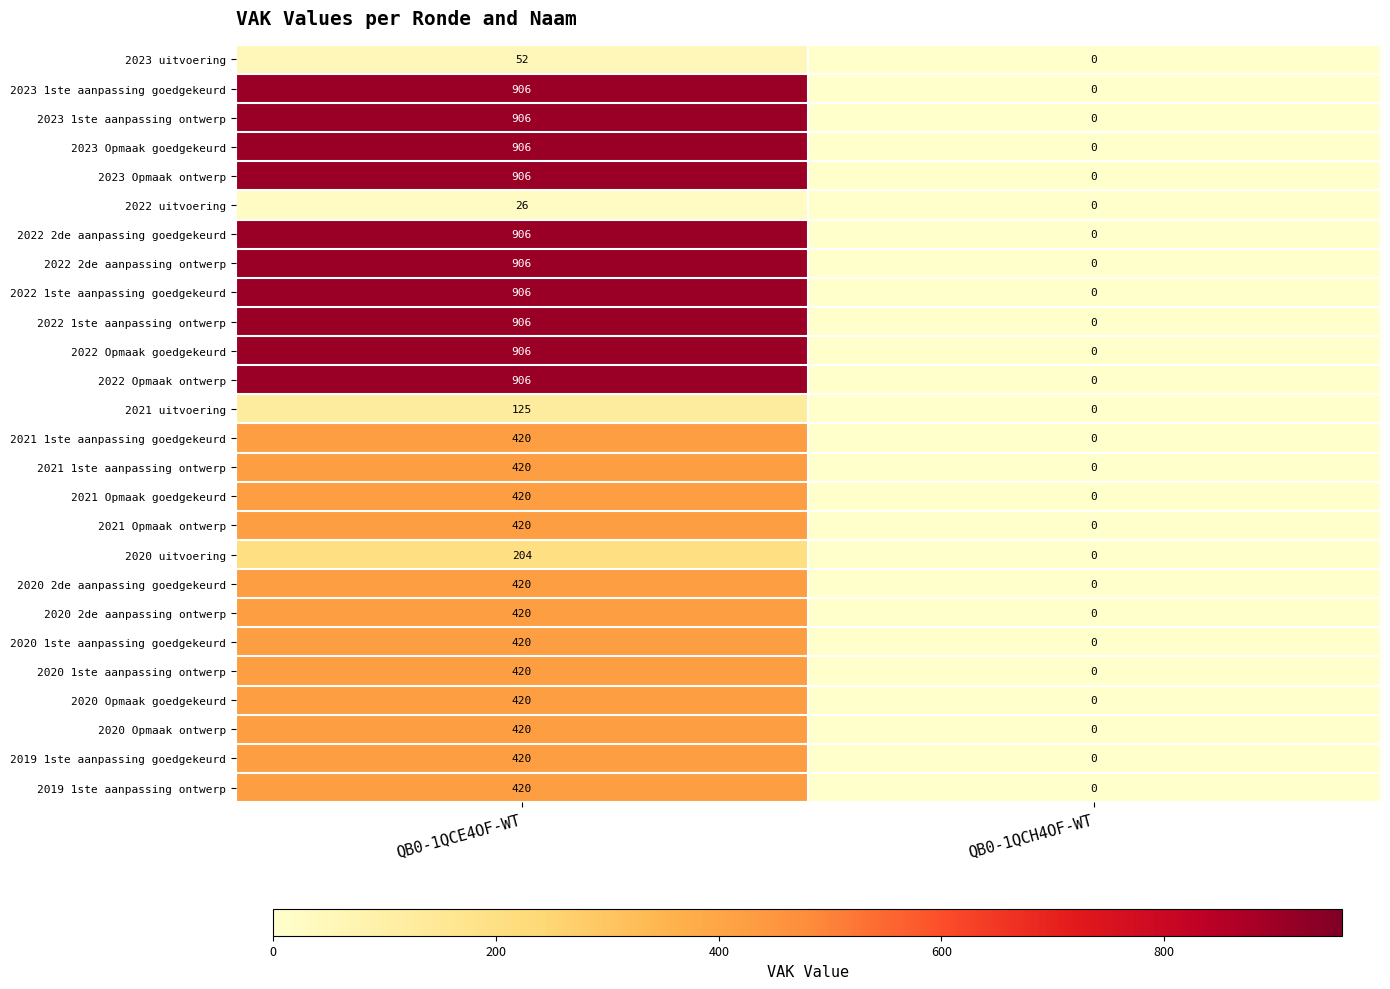

What is the difference between the 2023 uitvoering values at QB0-1QCE4OF-WT and QB0-1QCH4OF-WT?

52